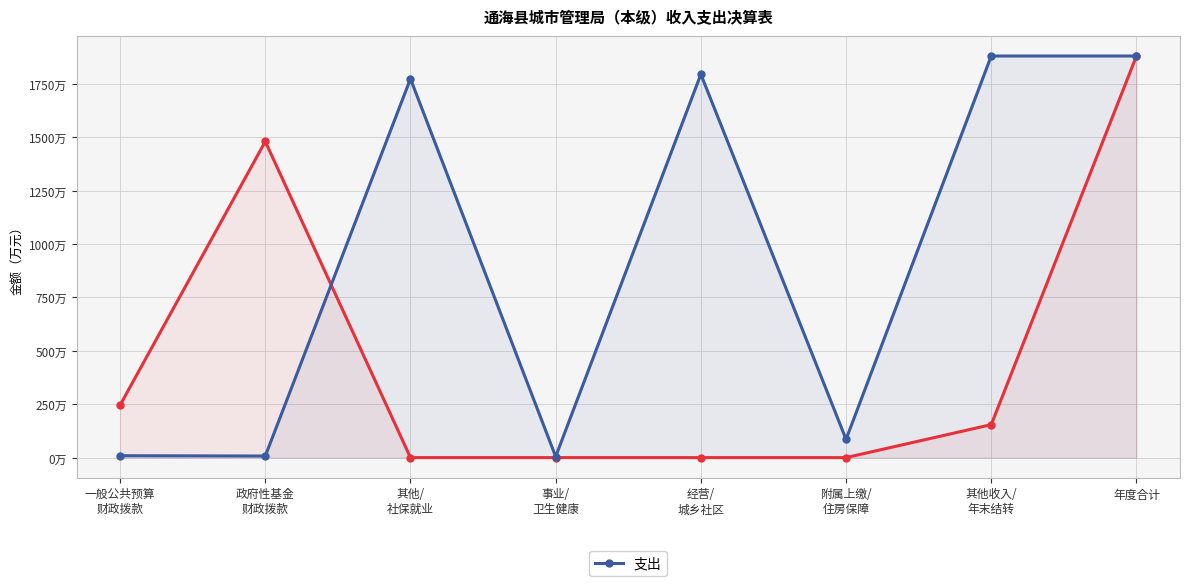

Which series ends up on top after the final intersection of 收入 and 支出?

支出